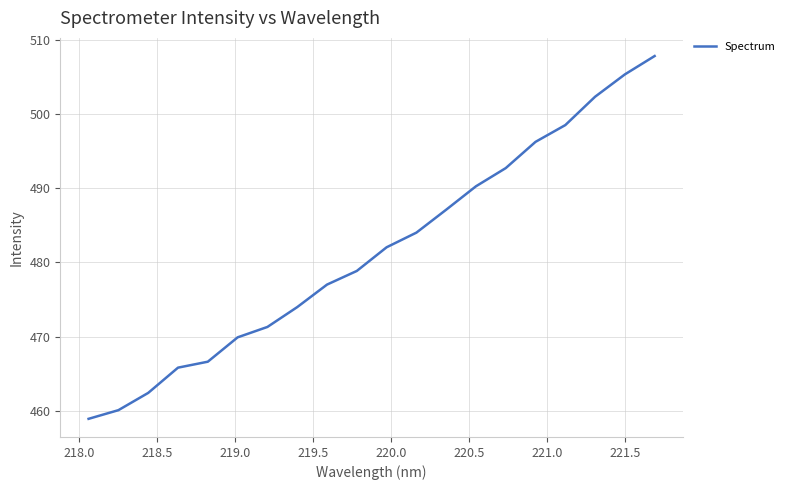

What is the smallest value displayed?

458.9